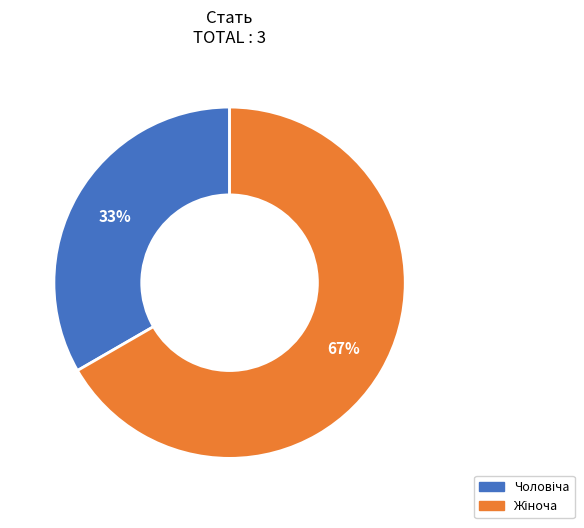

To the nearest percent, what is the average slice percentage?

50%